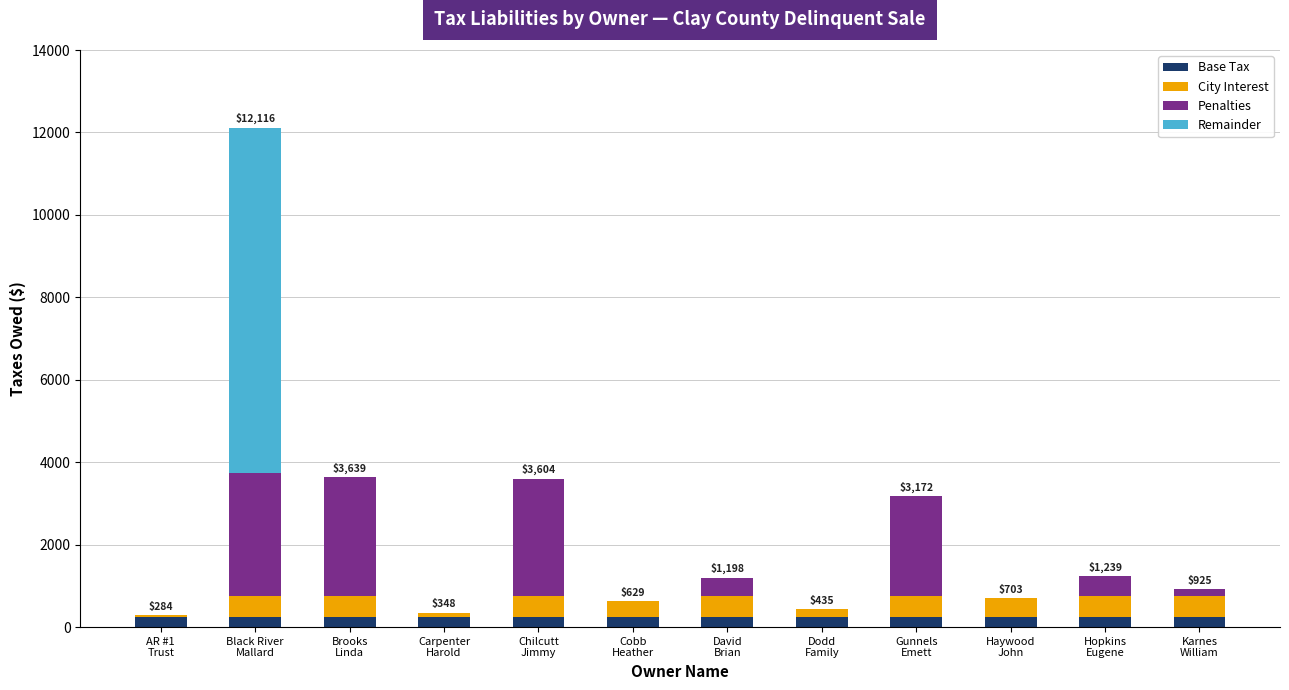

What is the sum of all Base Tax values?

3000.0